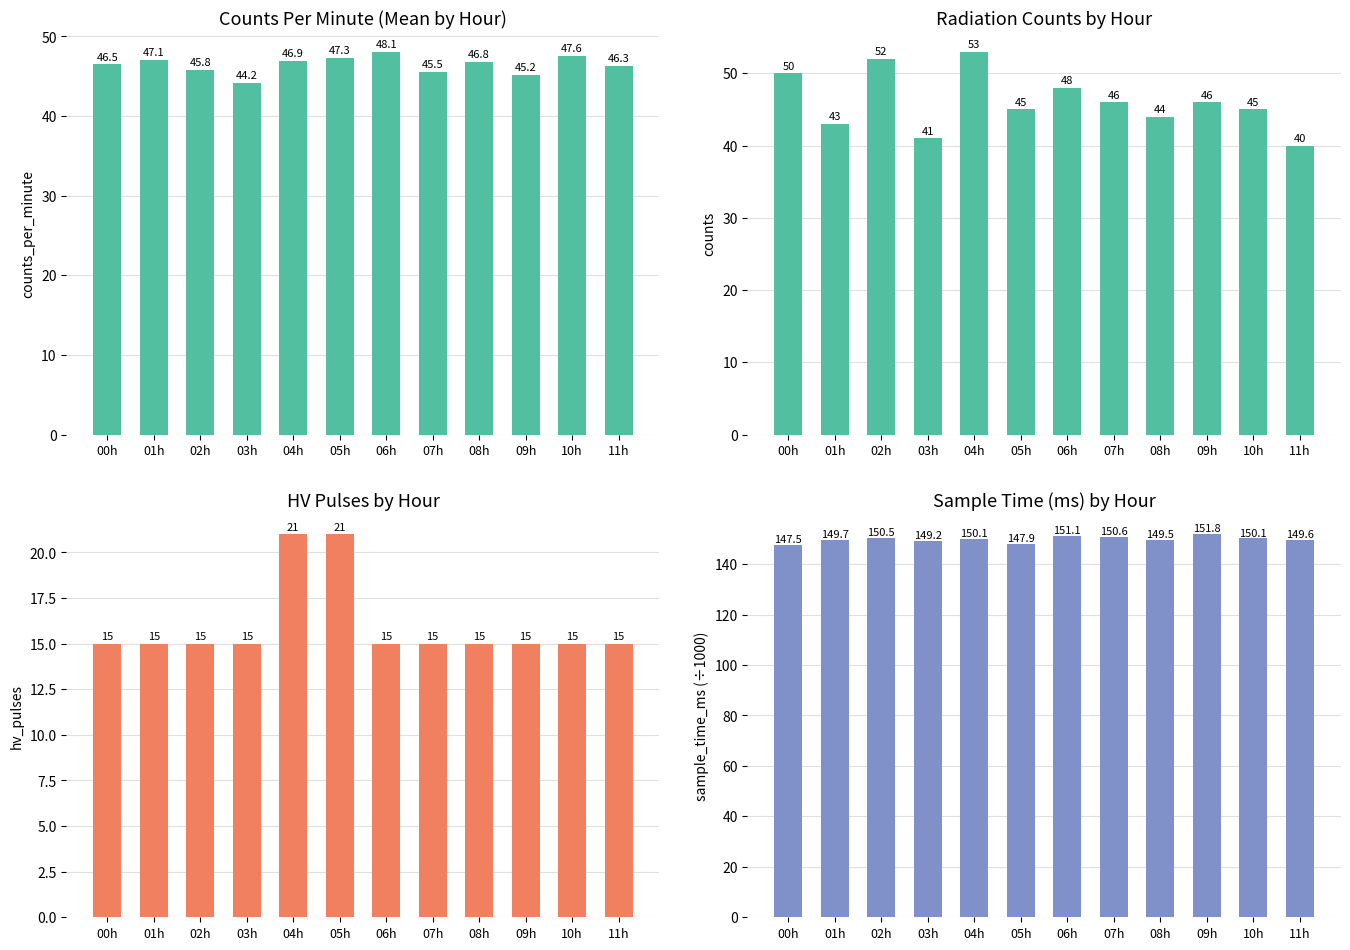

At which label does counts reach its peak?

04h